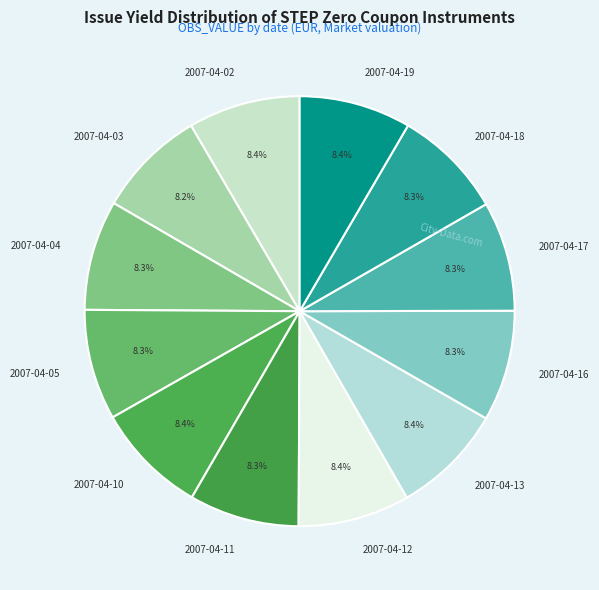

Does 2007-04-10 account for over 50% of the chart?

No